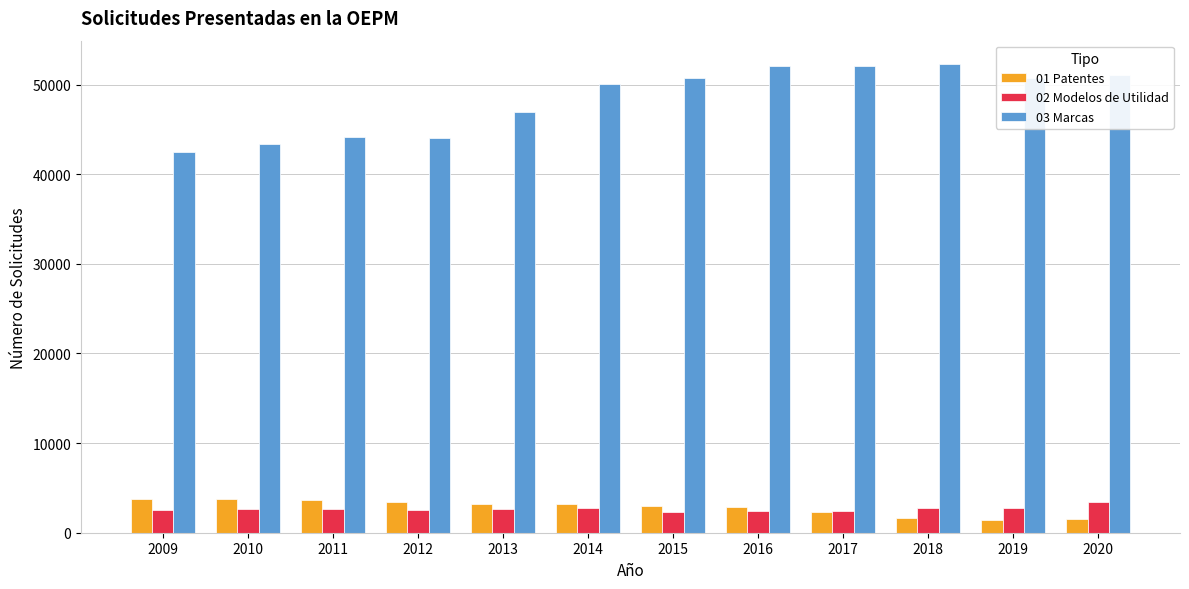

What are all the series names shown in the legend?

01 Patentes, 02 Modelos de Utilidad, 03 Marcas